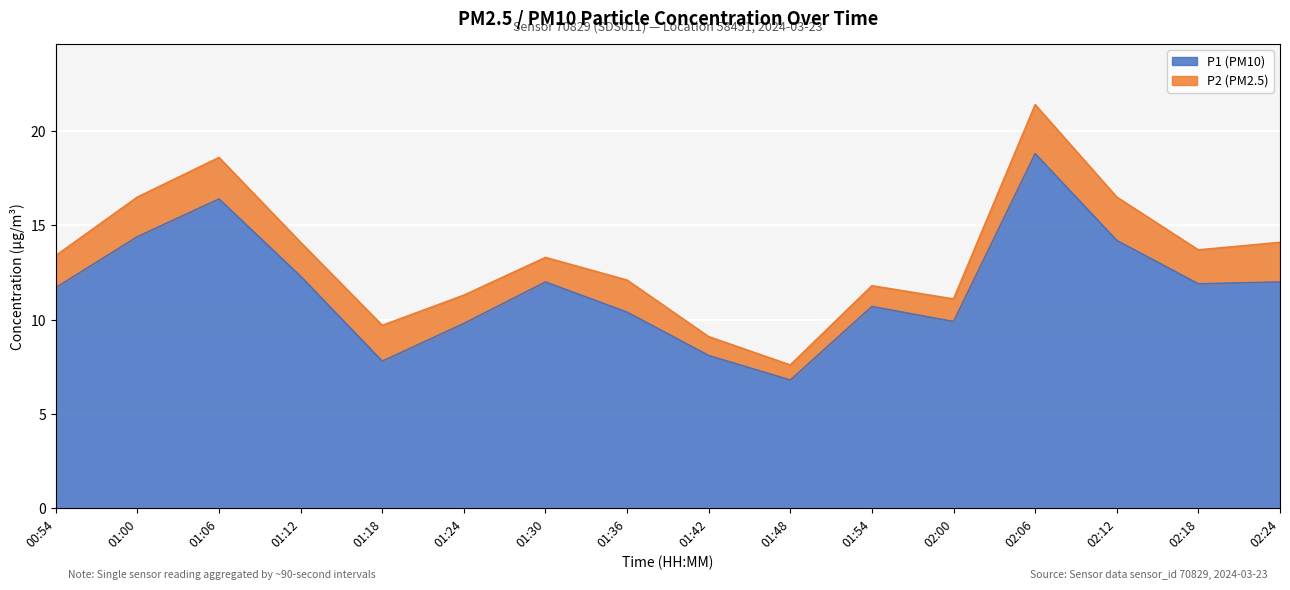

True or false: the data shows 3.5 at 01:36.

False